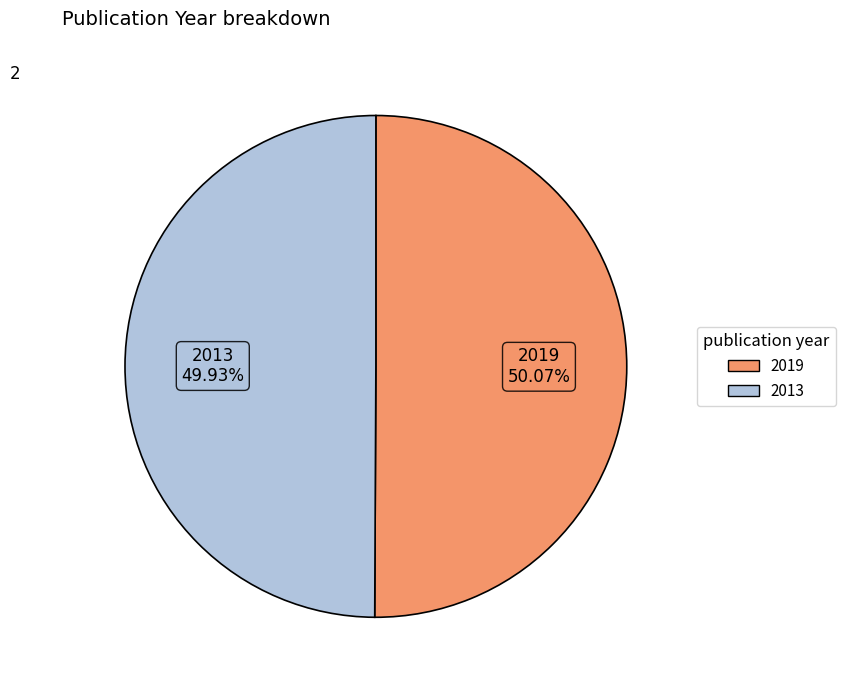

Count the number of slices in the pie.

2